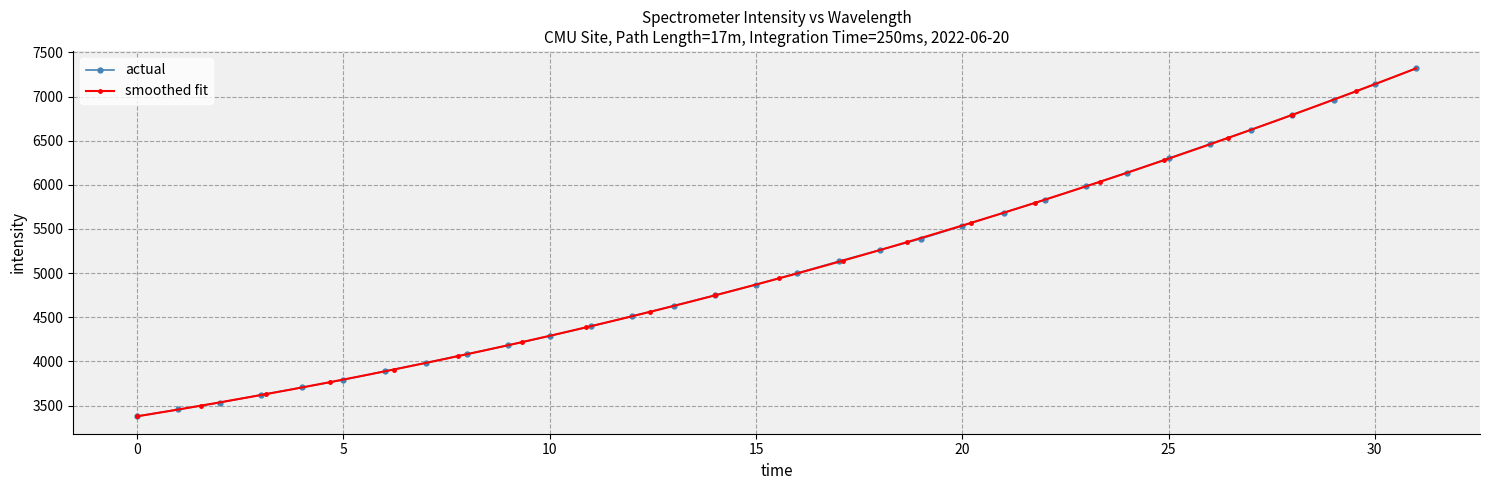

What is the value of the 23rd point from the left?

5830.0